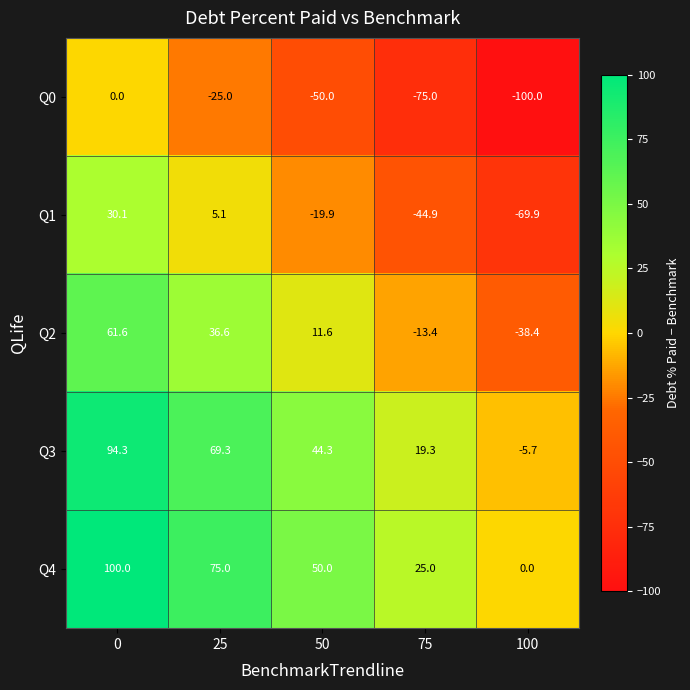

What value does the Q2 series have at 25?

36.6